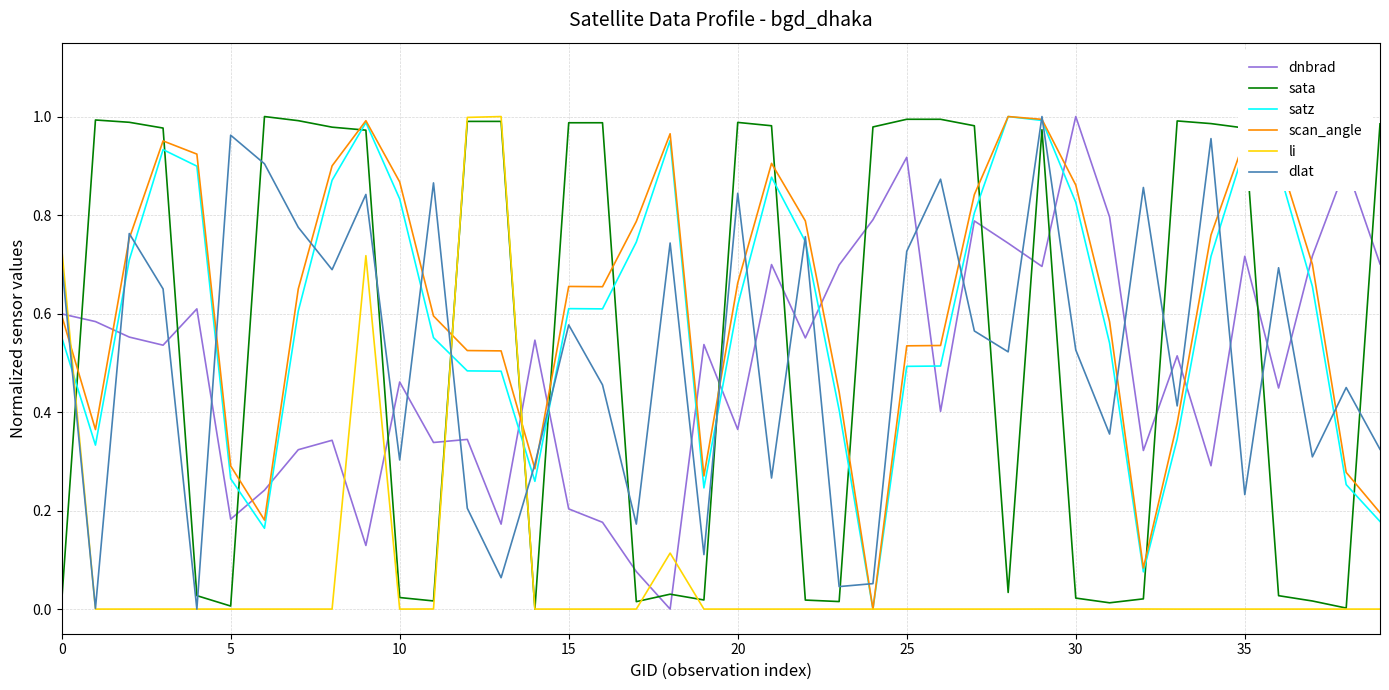

True or false: dlat and sata cross at least once.

True